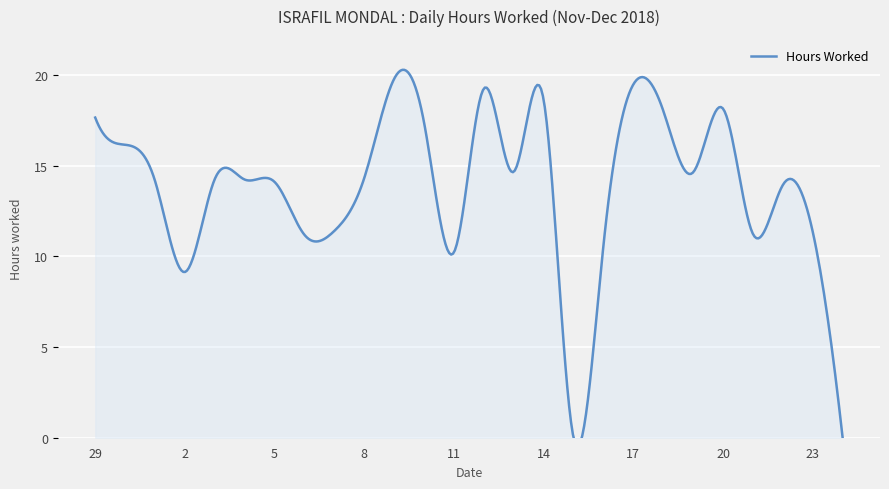

The value at 13 is 14.7. True or false?

True